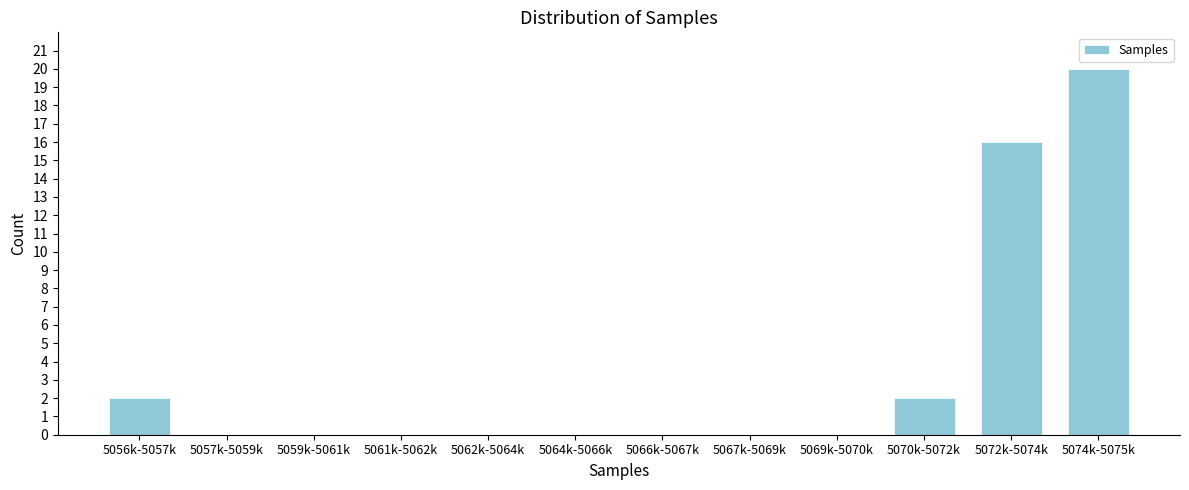

Reading left to right, extract all data points from this chart.

5056k-5057k=2	5057k-5059k=0	5059k-5061k=0	5061k-5062k=0	5062k-5064k=0	5064k-5066k=0	5066k-5067k=0	5067k-5069k=0	5069k-5070k=0	5070k-5072k=2	5072k-5074k=16	5074k-5075k=20